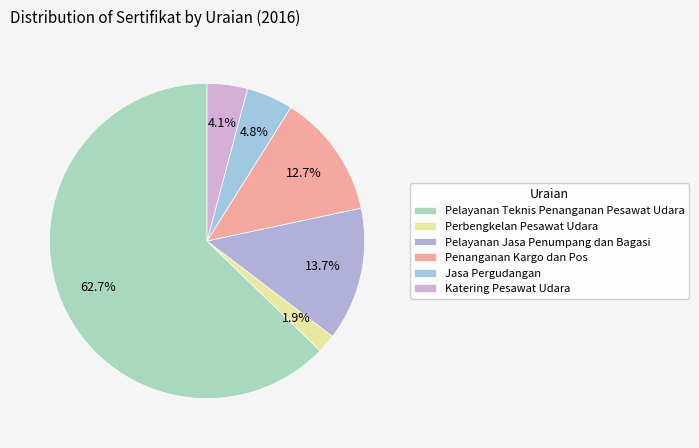

Between Pelayanan Teknis Penanganan Pesawat Udara and Pelayanan Jasa Penumpang dan Bagasi, which is larger?

Pelayanan Teknis Penanganan Pesawat Udara